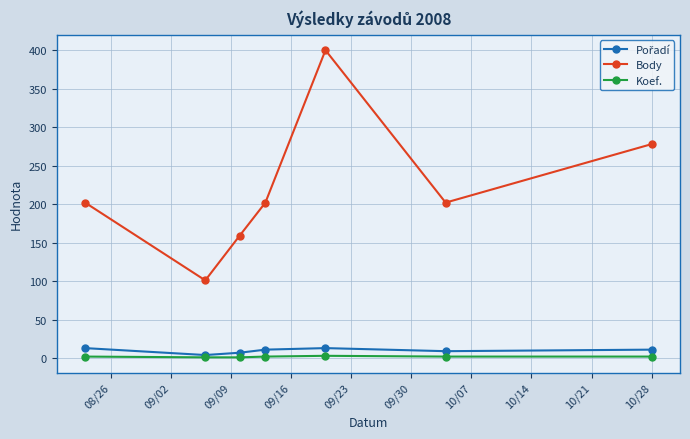

How many data points does each series have?

7